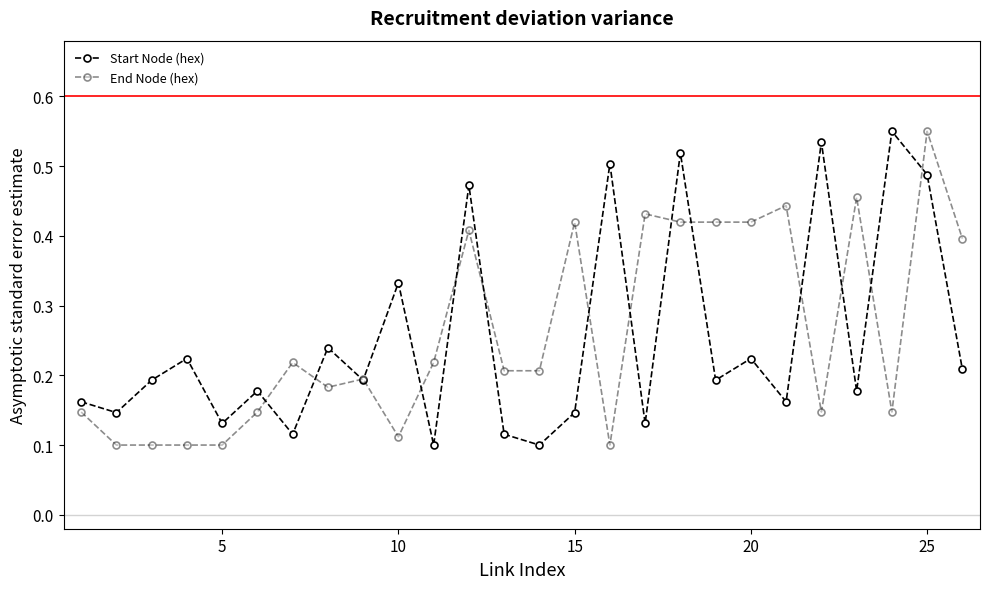

Is this an area chart (filled region under the line)?

No